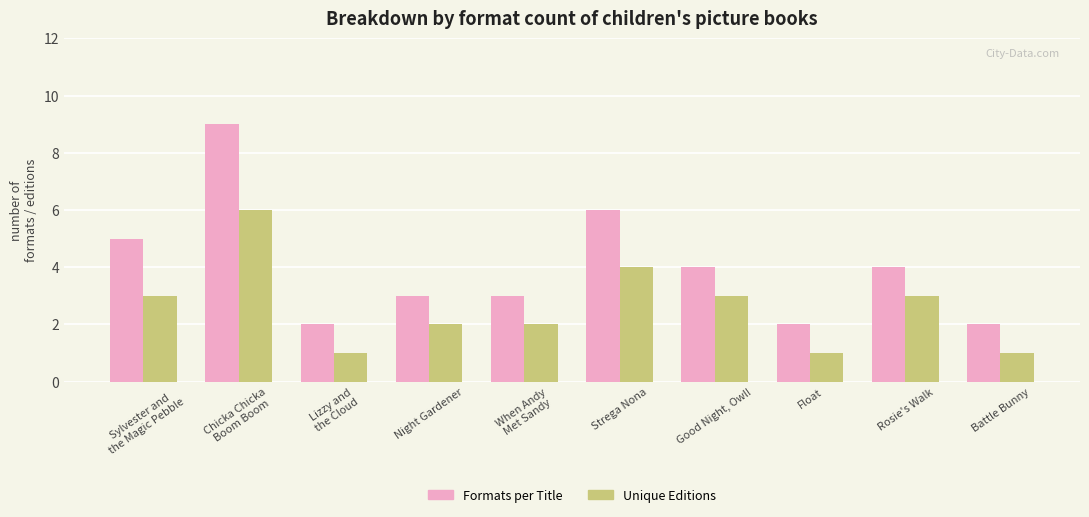

Is it true that Formats per Title equals 1 at Night Gardener?

False